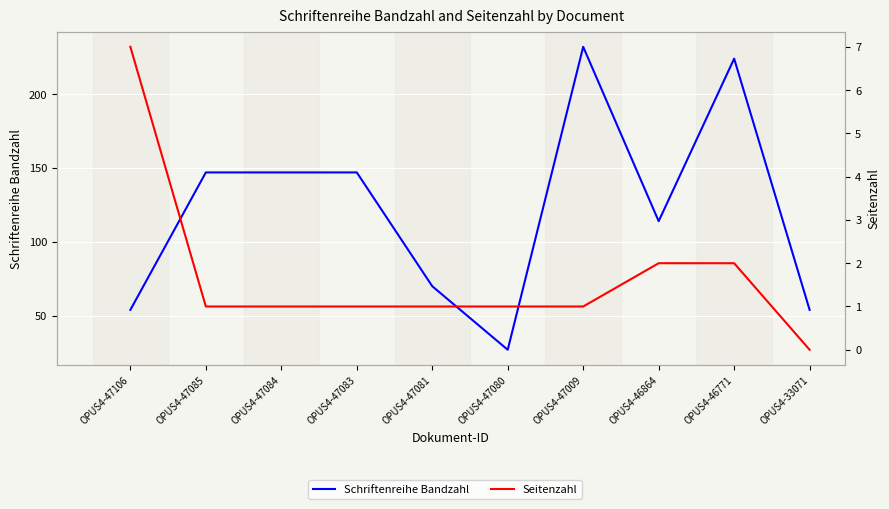

At how many categories does at least one series exceed 142?

5